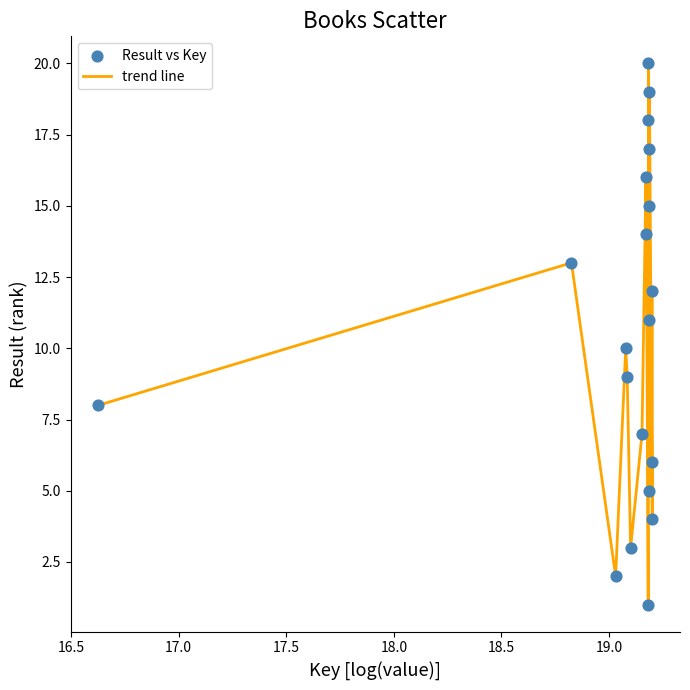

What is the greatest value displayed?

20